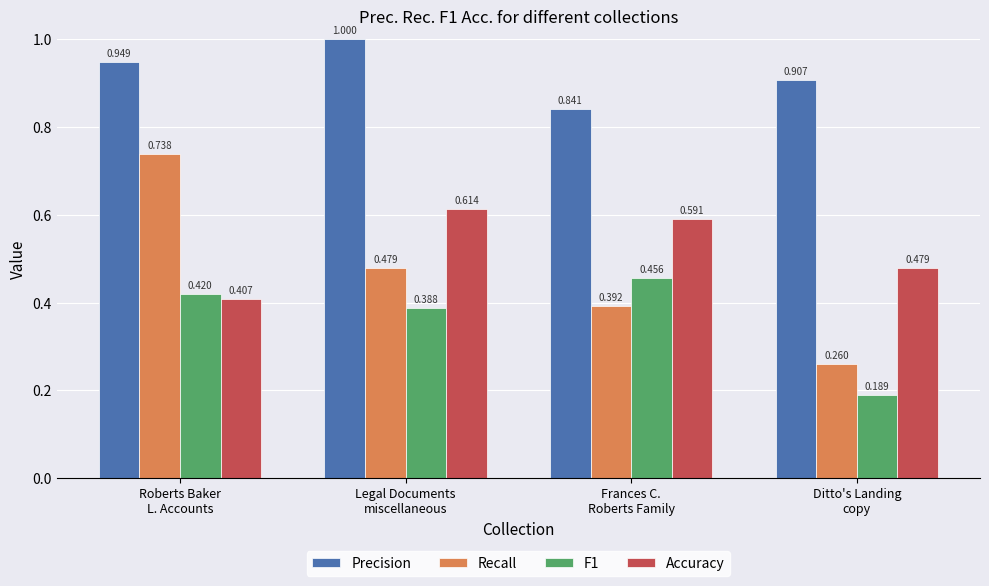

True or false: Precision has a value of 1.8 at Legal Documents
miscellaneous.

False